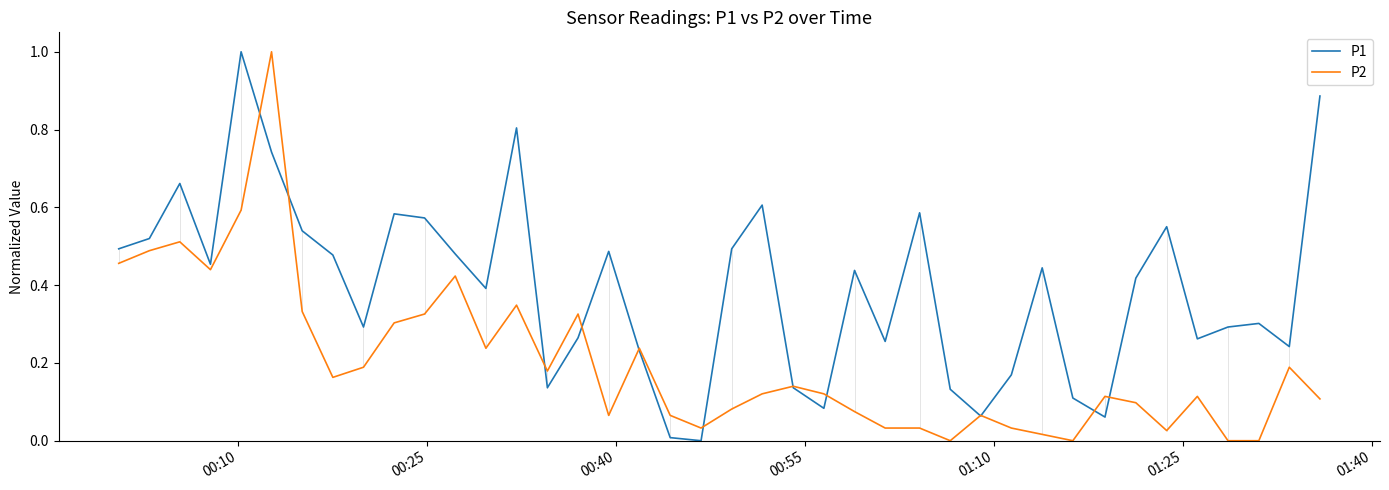

List the series in order of their overall mean, lowest first.

P2, P1